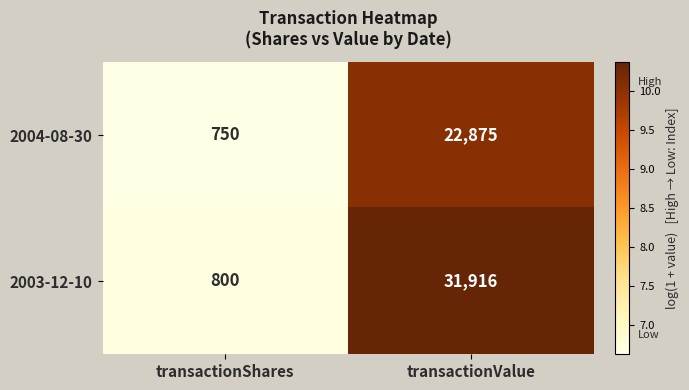

List the series in order of their peak value, lowest first.

2004-08-30, 2003-12-10